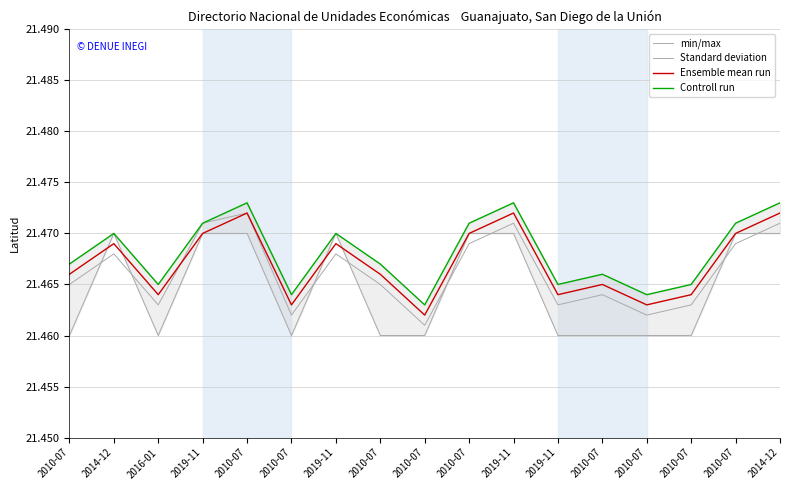

What is the label of the 12th point from the right?

2010-07